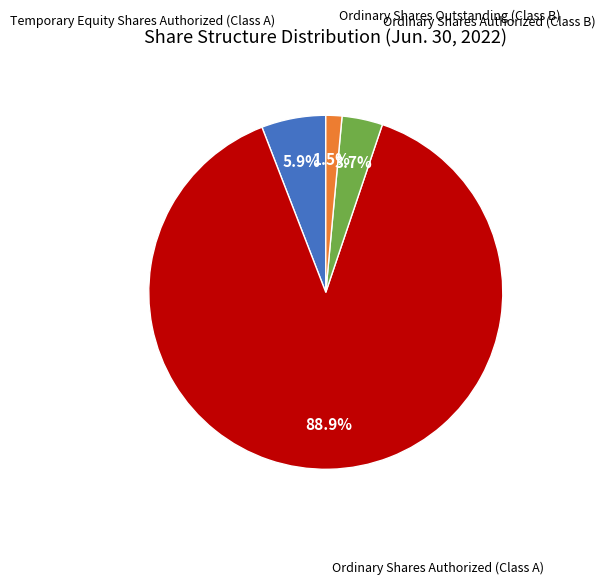

What is the largest slice in the pie chart?

Ordinary Shares Authorized (Class A)